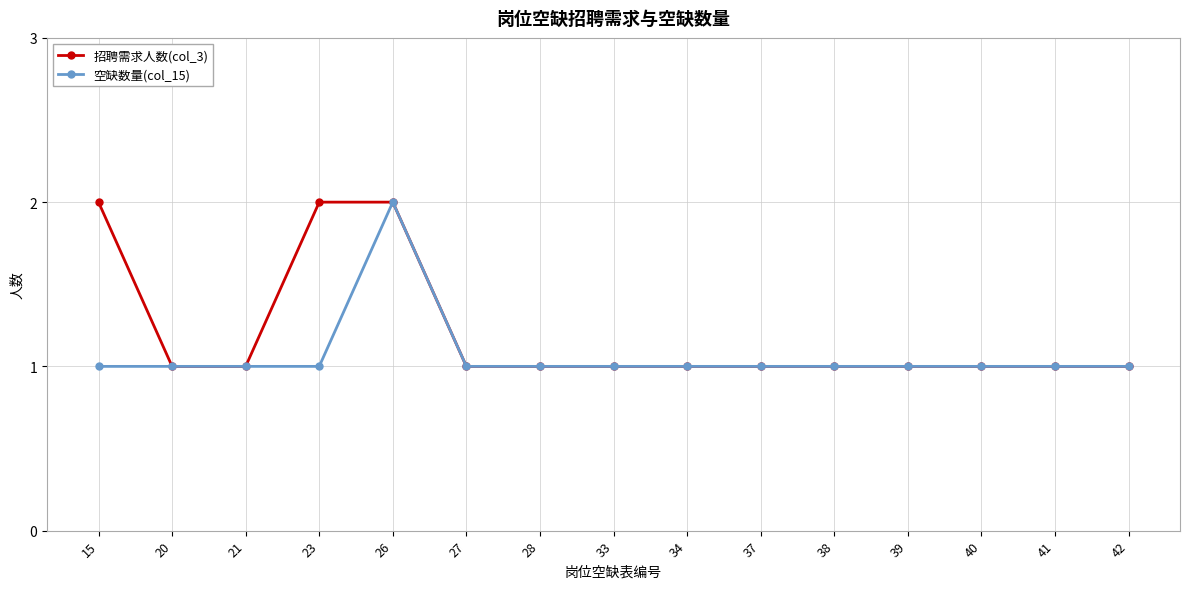

Which series has the largest total across all categories?

招聘需求人数(col_3)